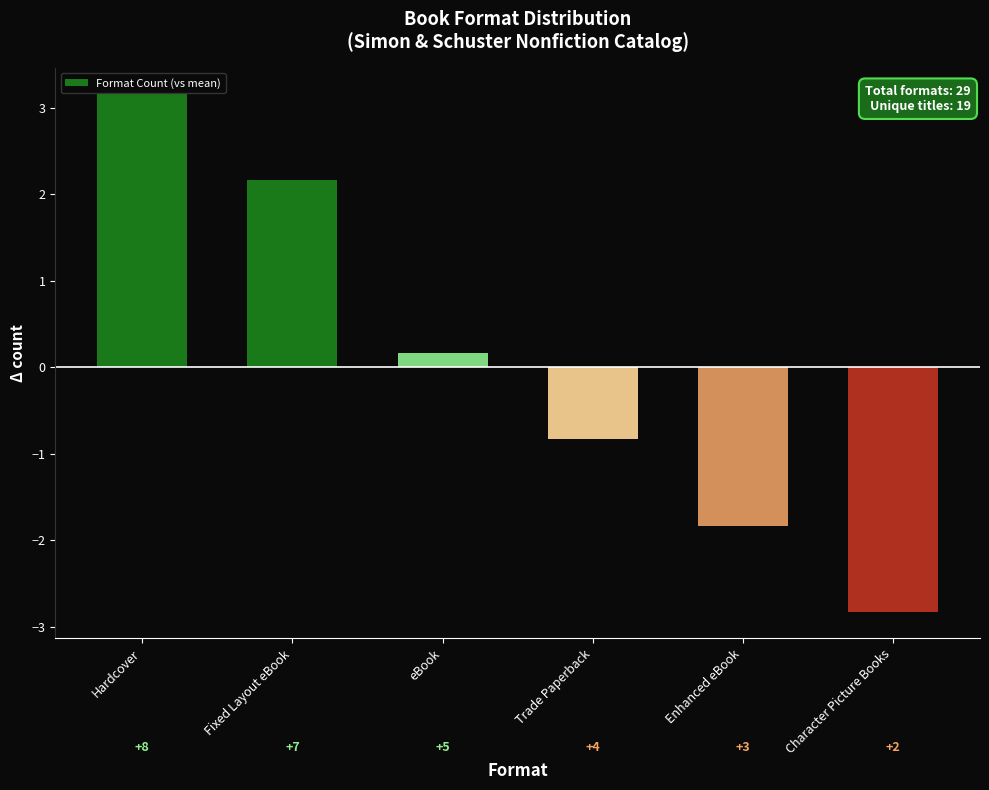

Is it true that the value at Character Picture Books is -2.8?

True